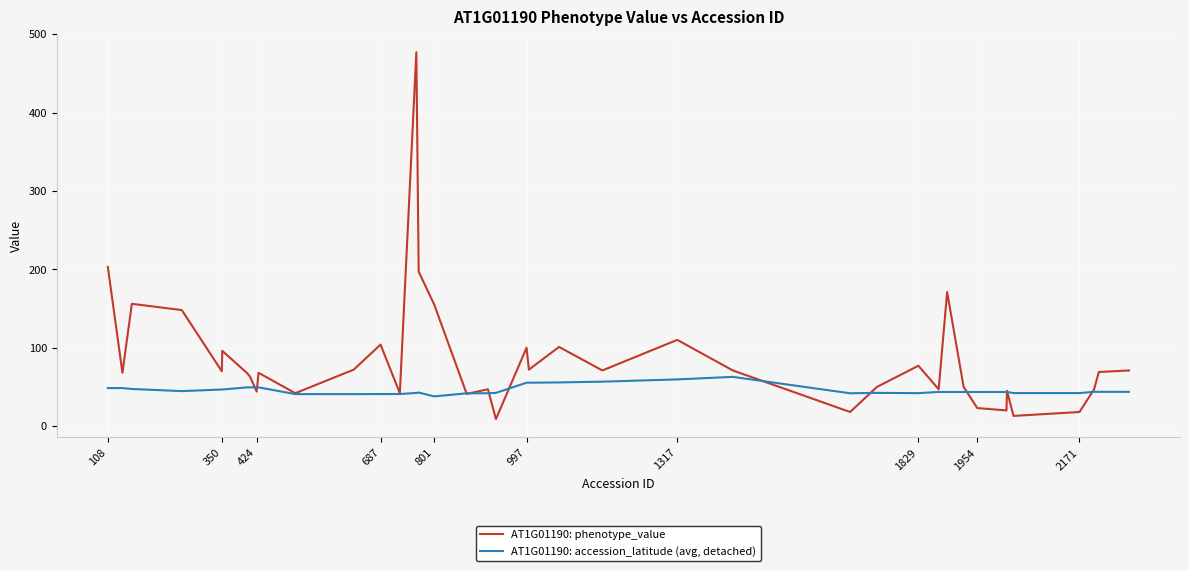

Rank the series by their maximum value, from highest to lowest.

AT1G01190: phenotype_value, AT1G01190: accession_latitude (avg, detached)